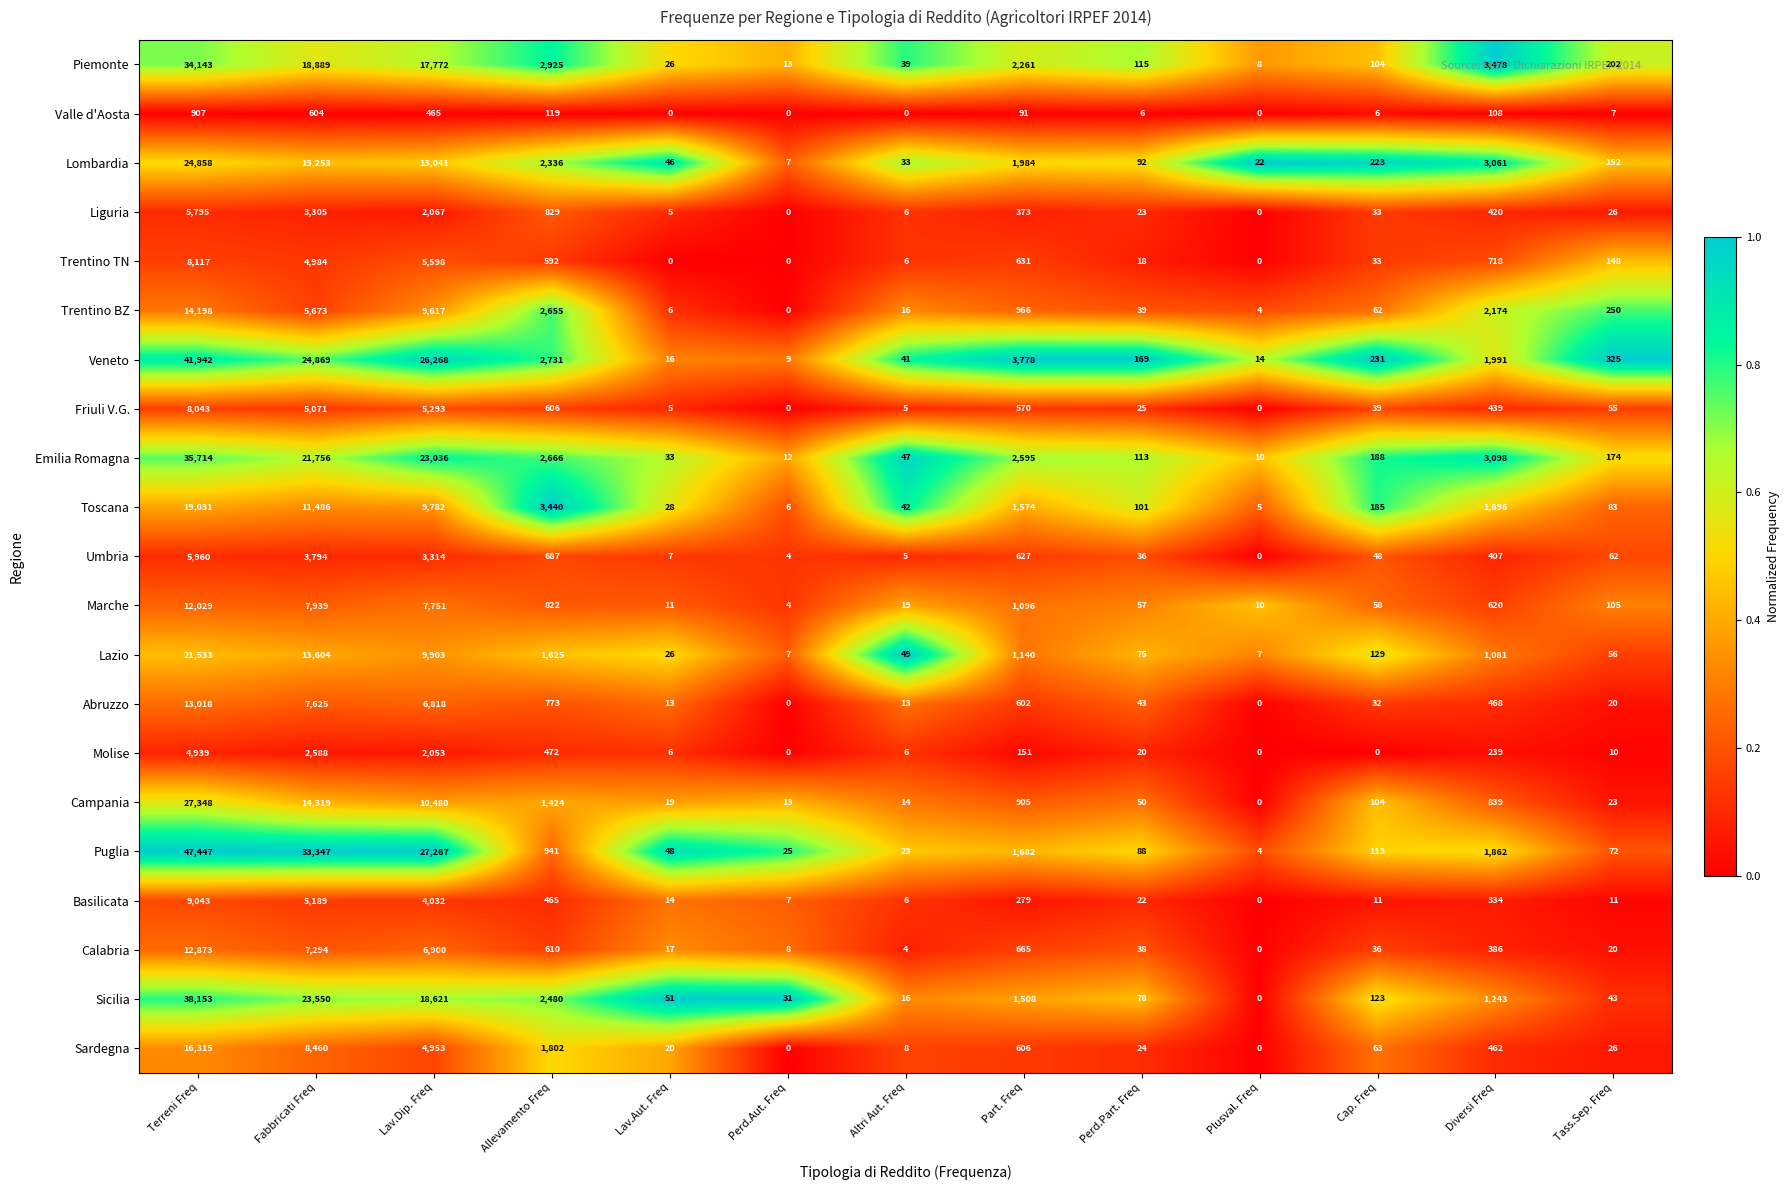

Read the Trentino TN value at Fabbricati Freq, to the nearest 10.

4980